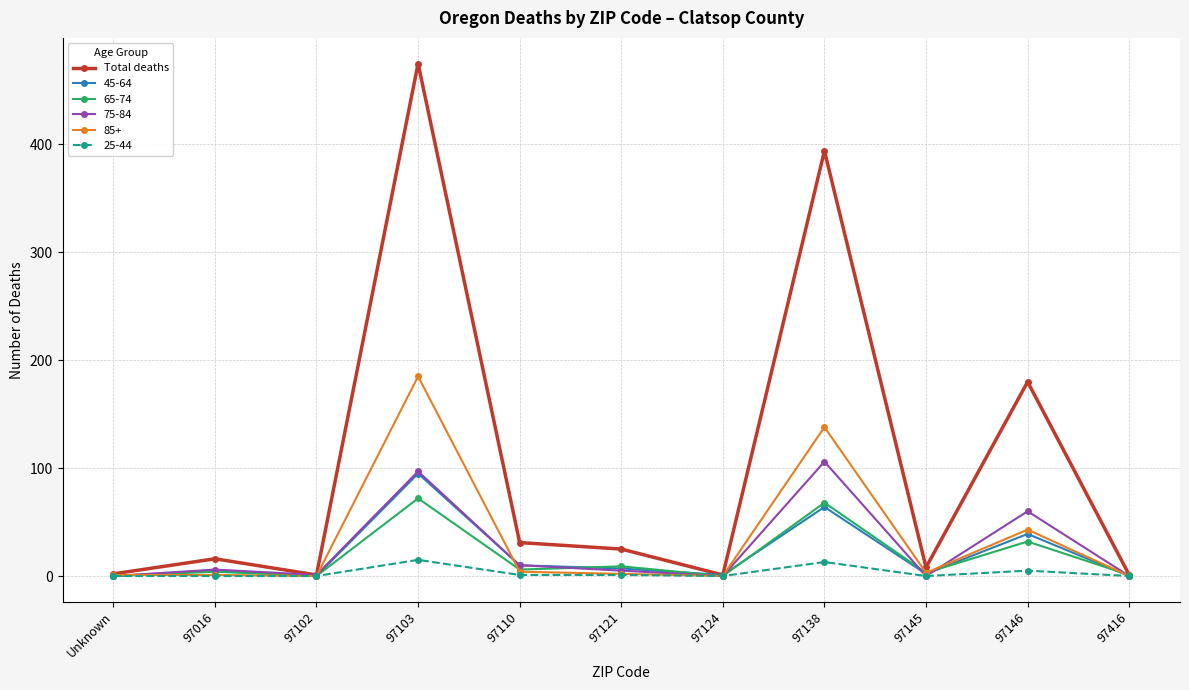

The 75-84 series shows 6 at 97016. True or false?

True